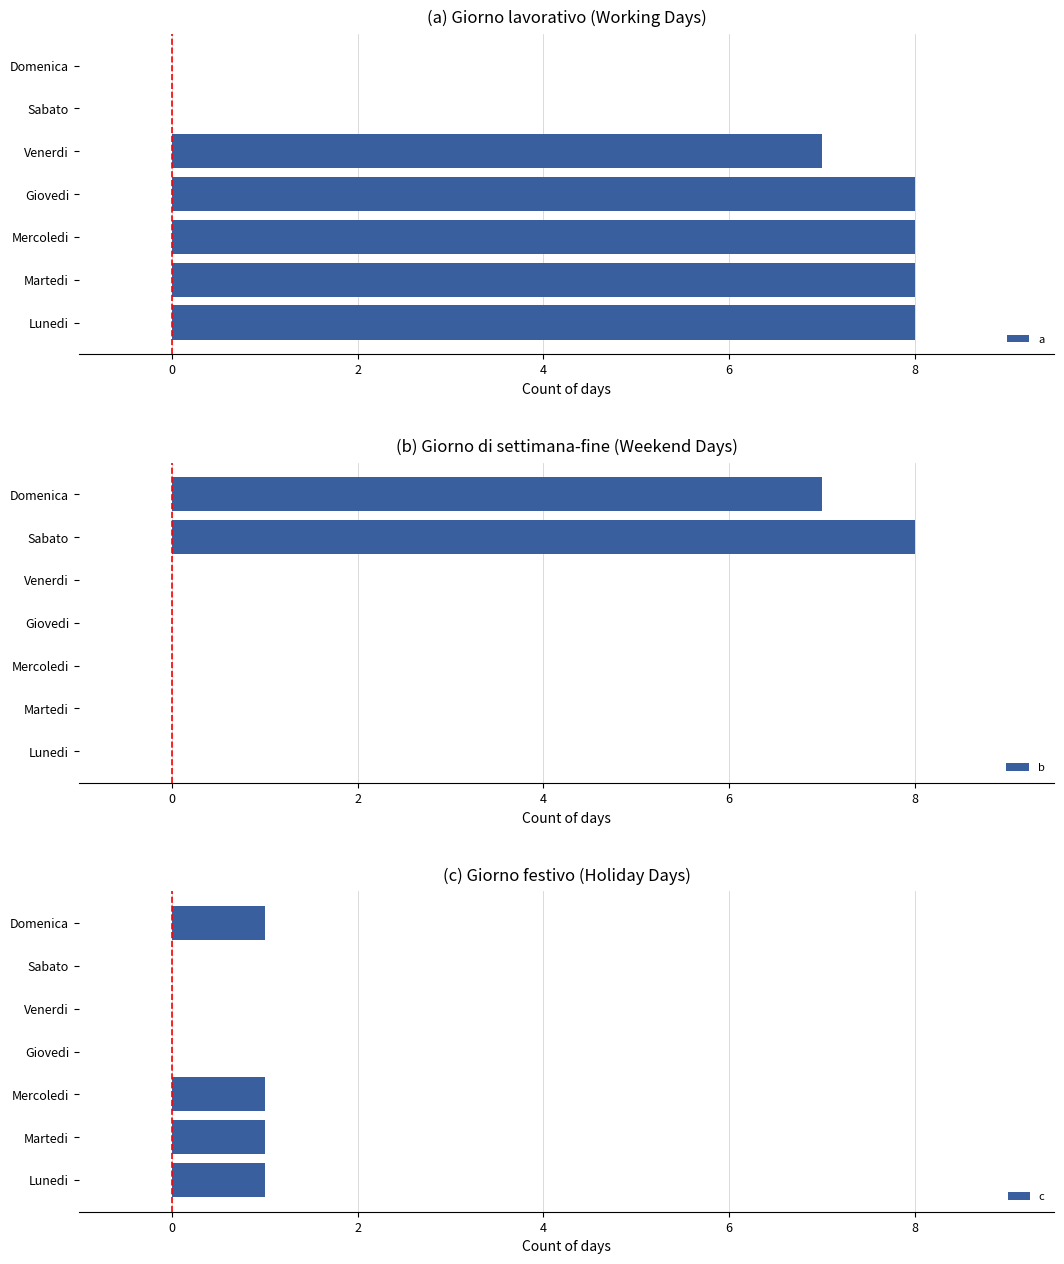

What is the sum of all a values?

39